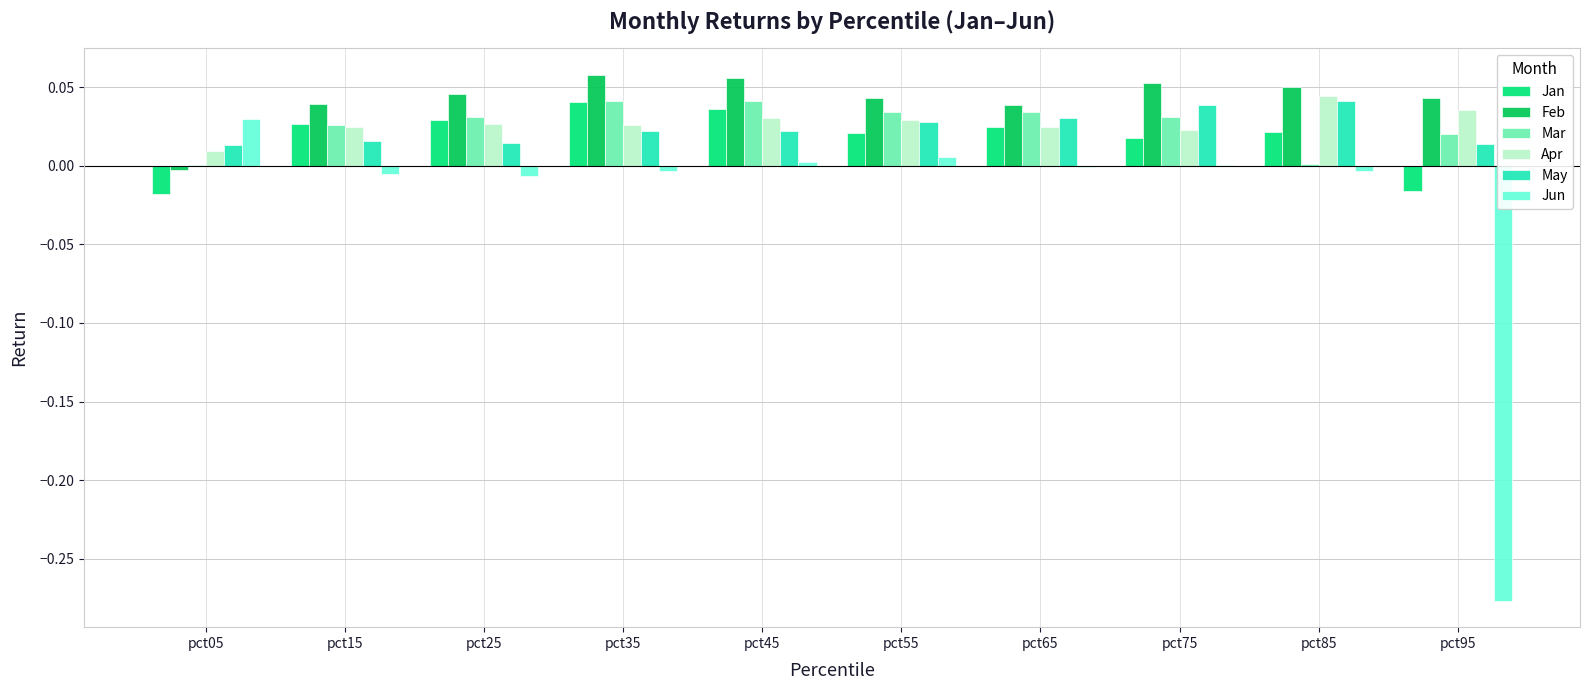

What is the total value across all series at pct55?

0.2